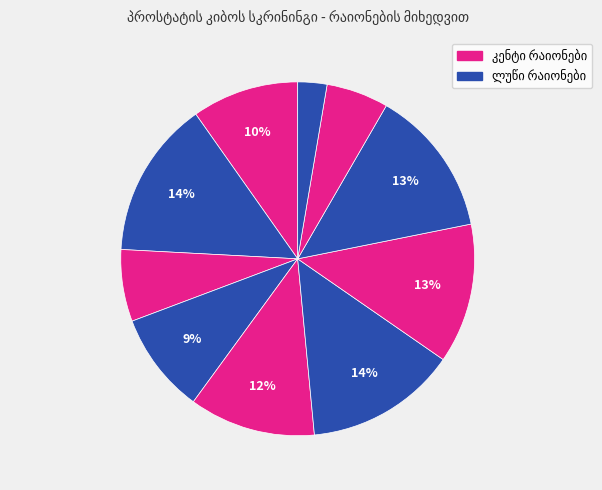

To the nearest percent, what portion does ვაკის რაიონი represent?

13%